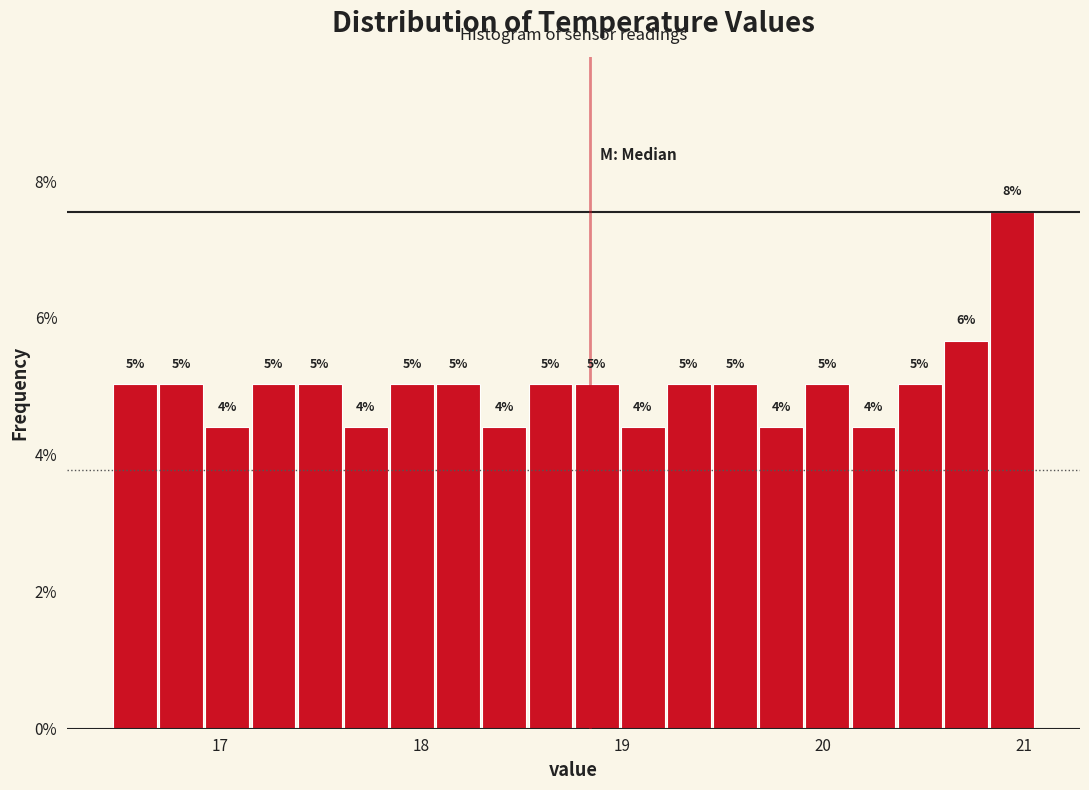

Read against the x-axis, roughly where is the centre of the tallest bar?

20.9